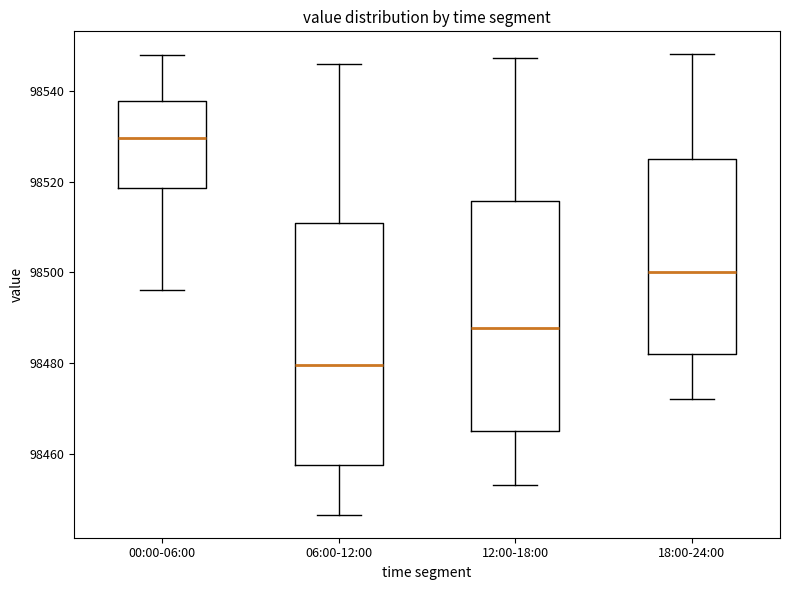

Reading left to right, transcribe this box plot: for each box, give where its median line is, the range the box spans, and where its two whiskers end, as read against the y-axis. The values are not printed on the chart, so give them approximately, as read against the axis.

00:00-06:00: median 98530, box 98518 to 98538, whiskers 98496 to 98548
06:00-12:00: median 98480, box 98458 to 98510, whiskers 98446 to 98546
12:00-18:00: median 98488, box 98464 to 98516, whiskers 98454 to 98548
18:00-24:00: median 98500, box 98482 to 98524, whiskers 98472 to 98548